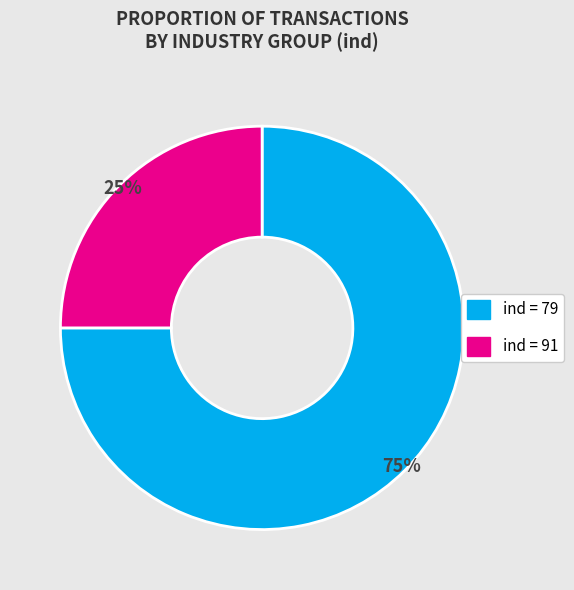

Is there any slice that represents more than half of the pie?

Yes